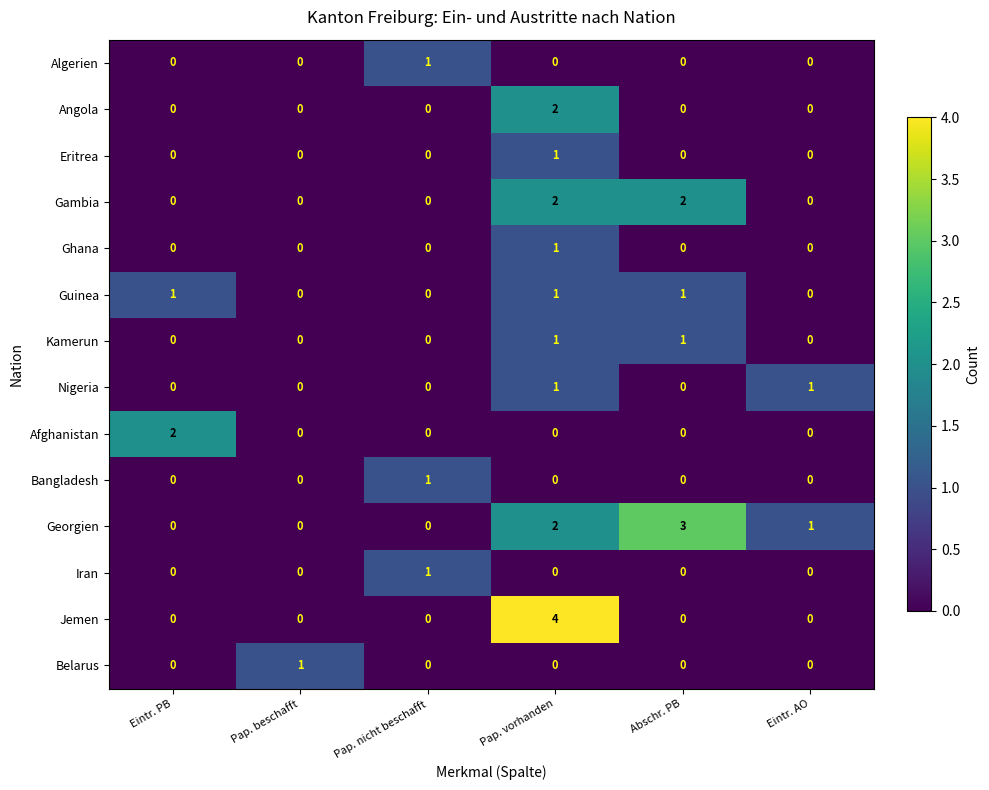

What is the sum of all Gambia values?

4